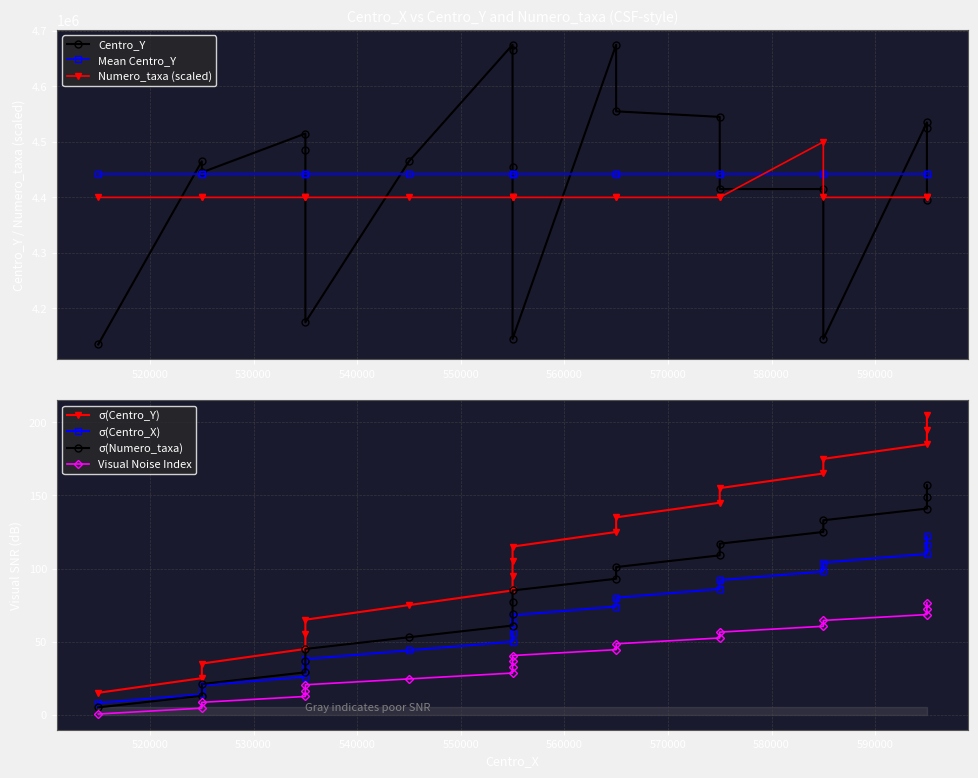

At which label does Numero_taxa reach its minimum?

515000